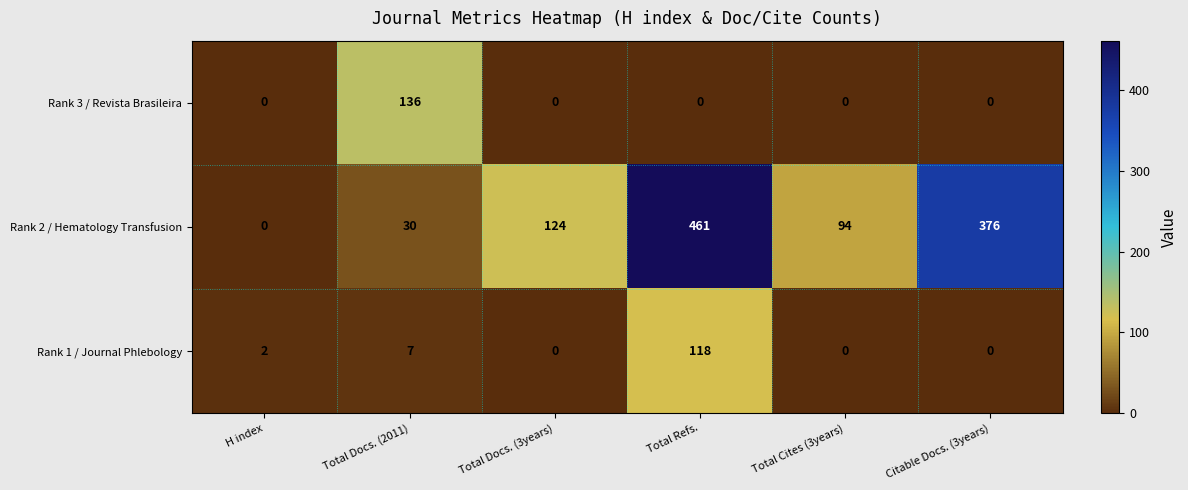

What is the sum of the Rank 2 / Hematology Transfusion values at Total Docs. (2011) and Total Refs.?

491